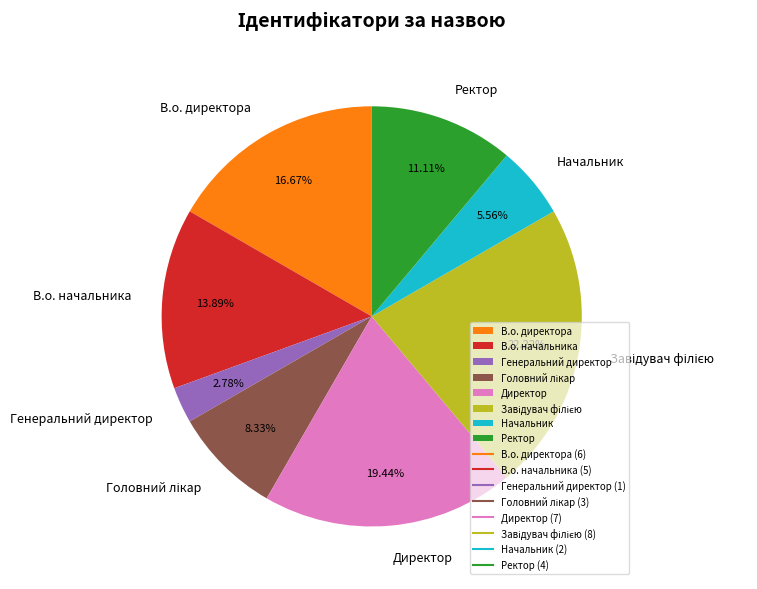

The В.о. директора slice represents 17% of the pie. True or false?

True